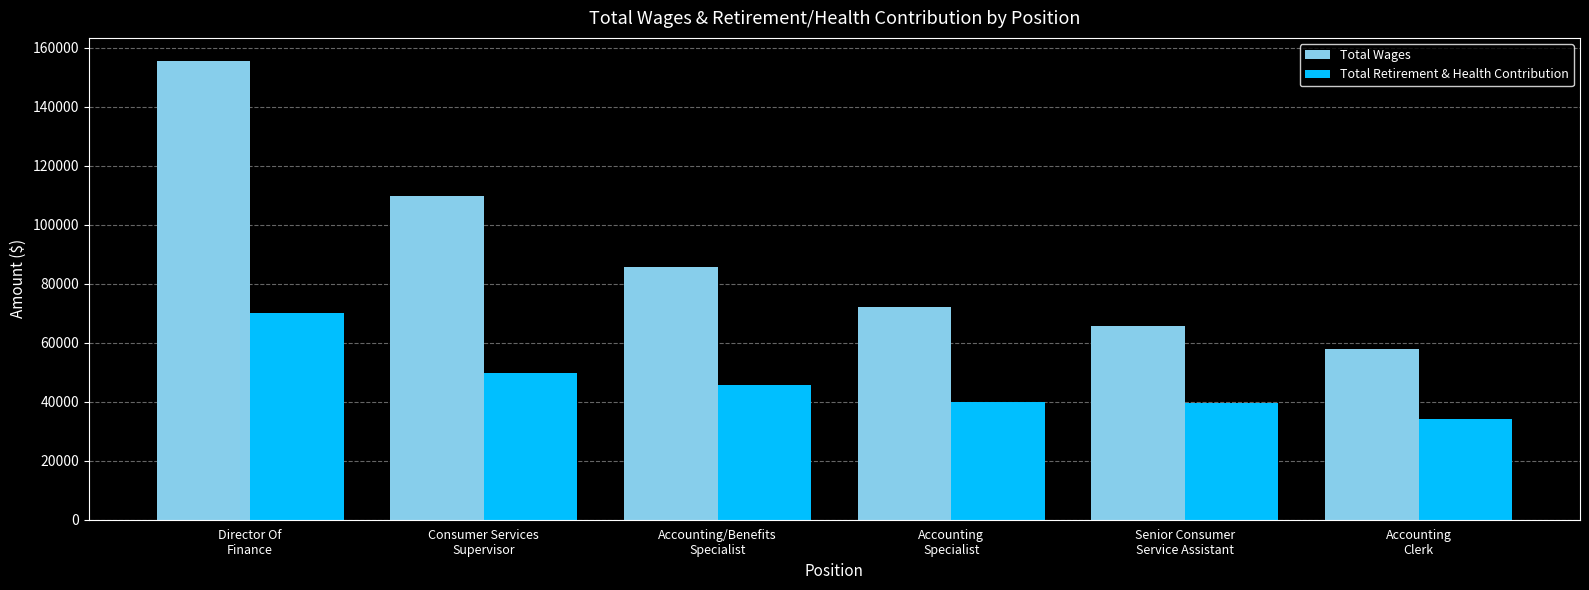

Which series has the largest total across all categories?

Total Wages